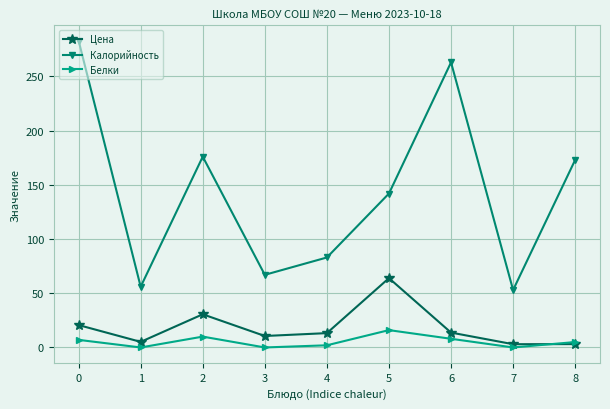

Between 2 and 3, which series saw the biggest shift?

Калорийность